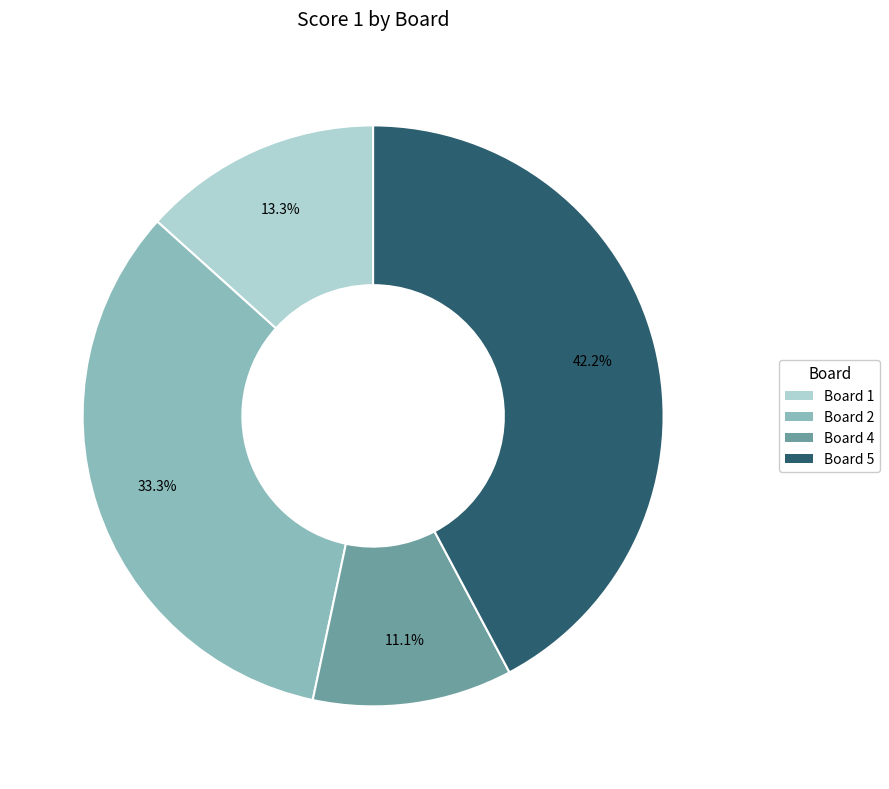

Does Board 1 represent more than half of the total?

No